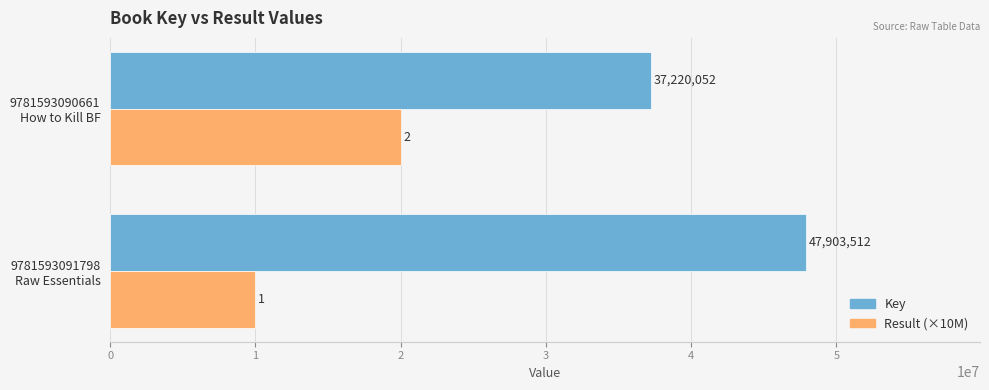

What is the sum of all Result (×10M) values?

30000000